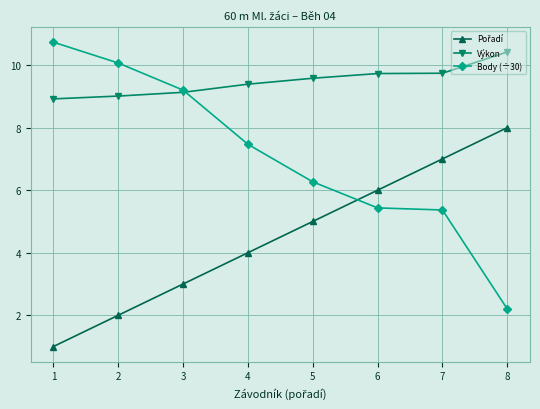

True or false: Body (÷30) has more than 1 interior local peaks.

False